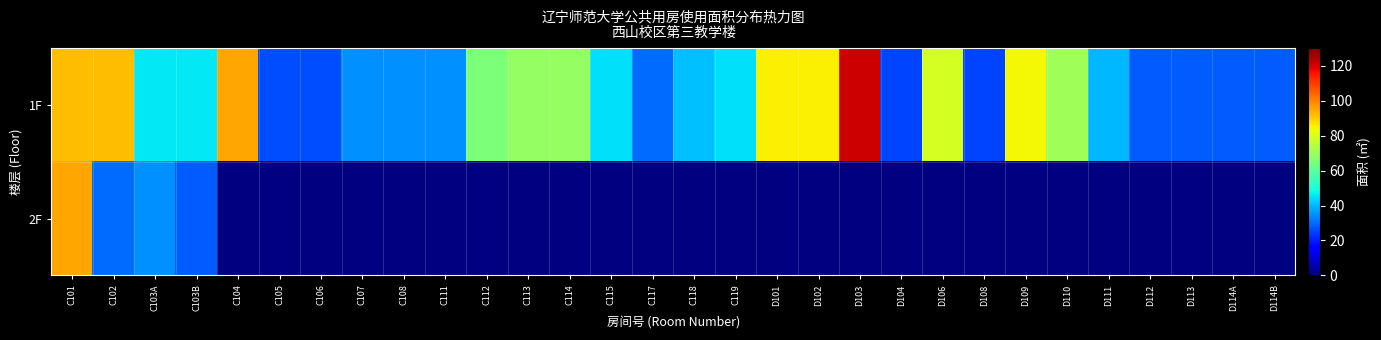

What is the average value of the 1F series?

54.0